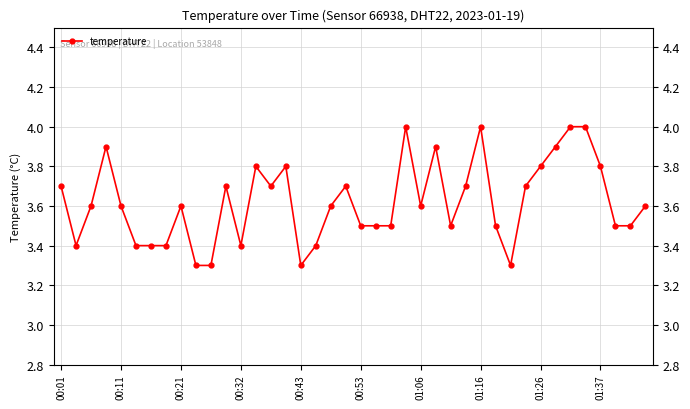

Which category has the highest value across all series?

23